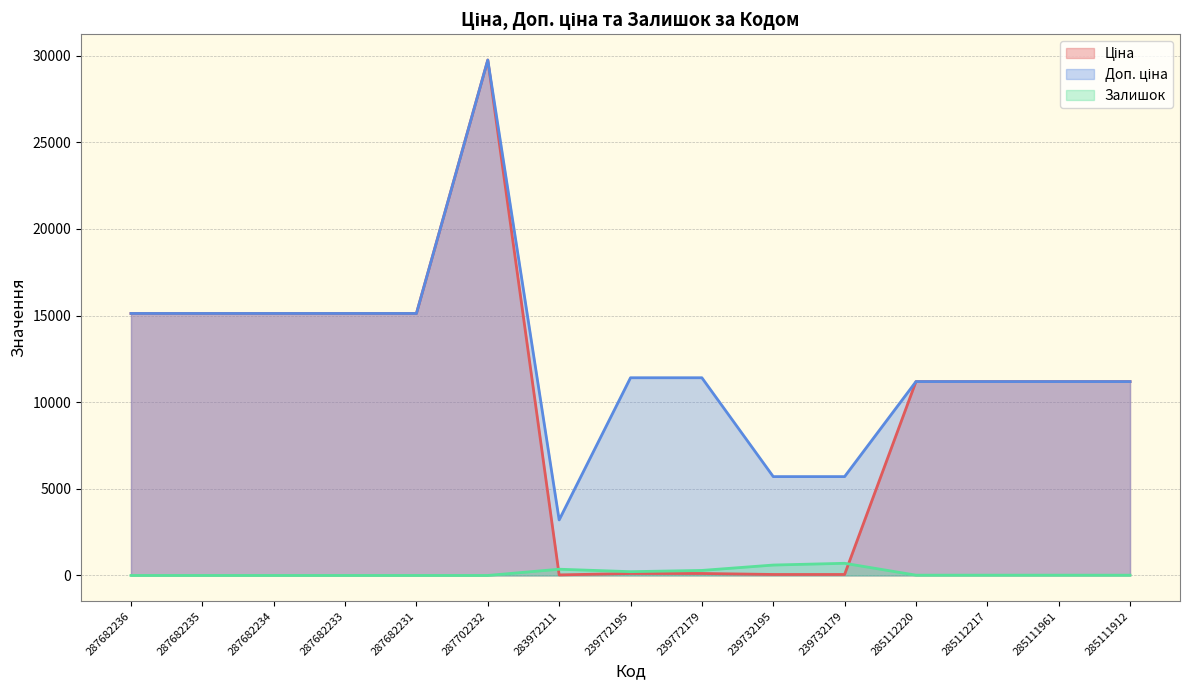

The value of Ціна at 285111961 is 11188.2. True or false?

True